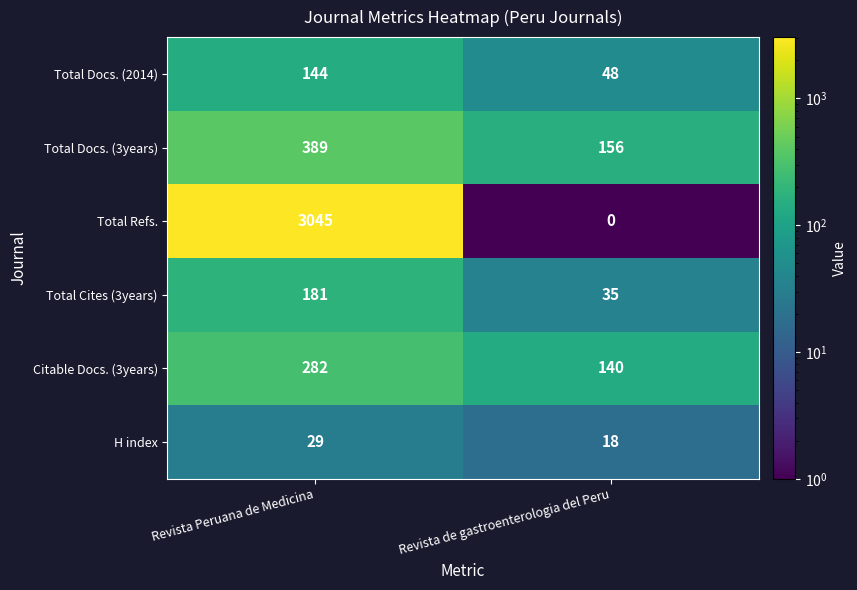

Is it true that H index equals 18 at Revista de gastroenterologia del Peru?

True